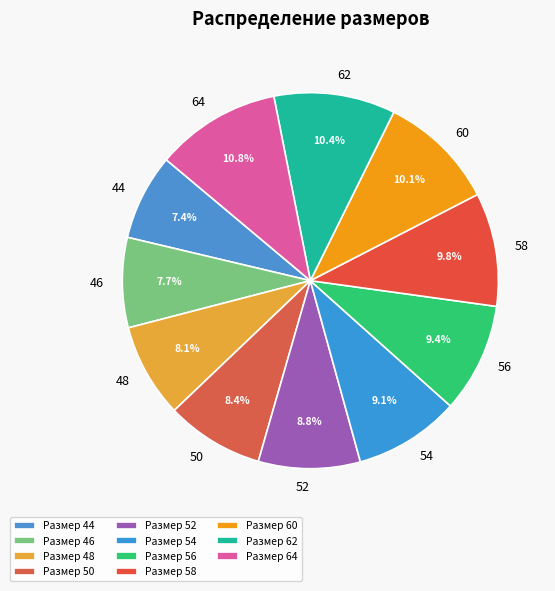

To the nearest percent, what is the difference between the largest and smallest slice percentages?

3%